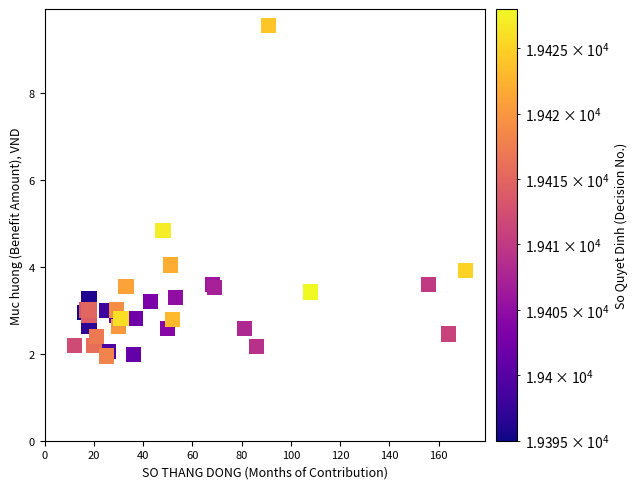

What Y value in the scatter plot is closest to 5?

4.8